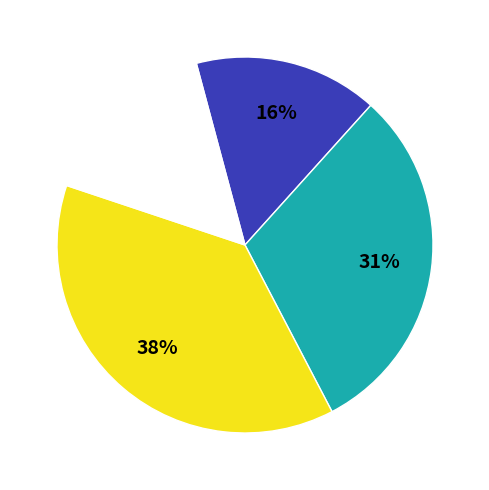

Is there any slice that represents more than half of the pie?

No